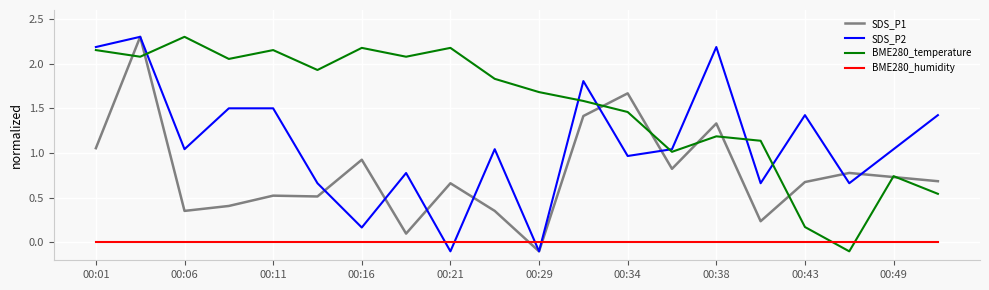

How many times do BME280_temperature and BME280_humidity cross each other?

2